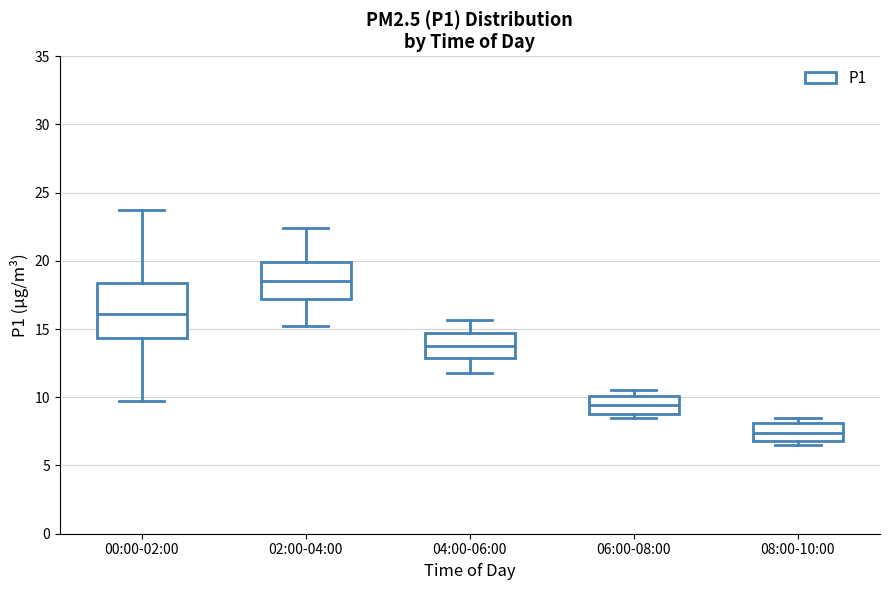

Reading left to right, transcribe this box plot: for each box, give where its median line is, the range the box spans, and where its two whiskers end, as read against the y-axis. The values are not printed on the chart, so give them approximately, as read against the axis.

00:00-02:00: median 16.0, box 14.5 to 18.5, whiskers 9.5 to 23.5
02:00-04:00: median 18.5, box 17.0 to 20.0, whiskers 15.0 to 22.5
04:00-06:00: median 14.0, box 13.0 to 14.5, whiskers 12.0 to 15.5
06:00-08:00: median 9.5, box 9.0 to 10.0, whiskers 8.5 to 10.5
08:00-10:00: median 7.5, box 7.0 to 8.0, whiskers 6.5 to 8.5